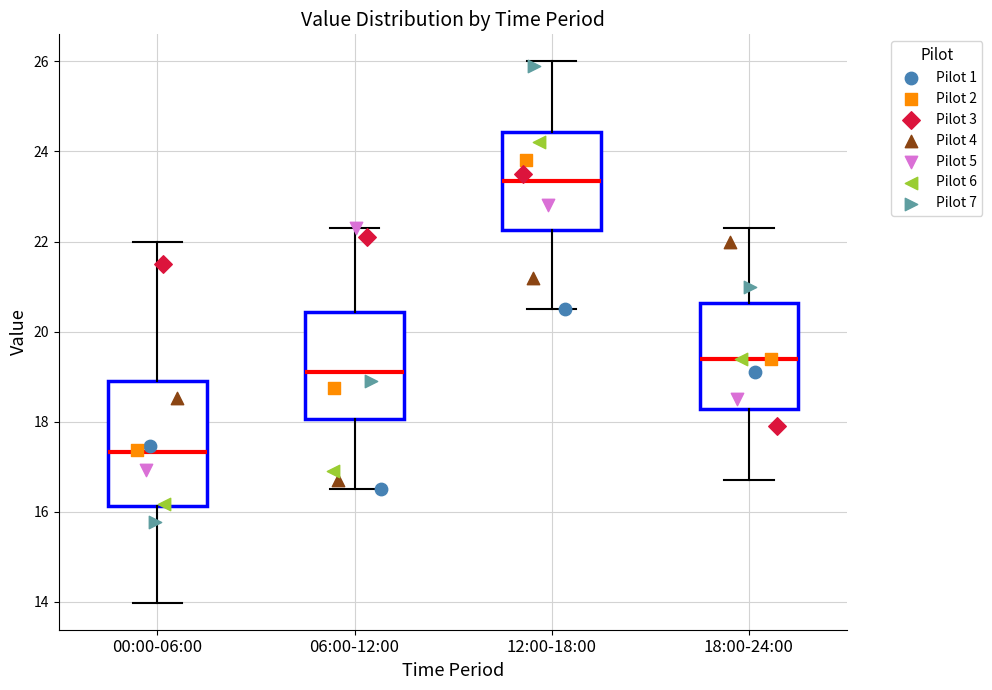

Where does the upper whisker of the box for 18:00-24:00 end on the y-axis? The values are not printed on the chart, so give them approximately, as read against the axis.

22.4